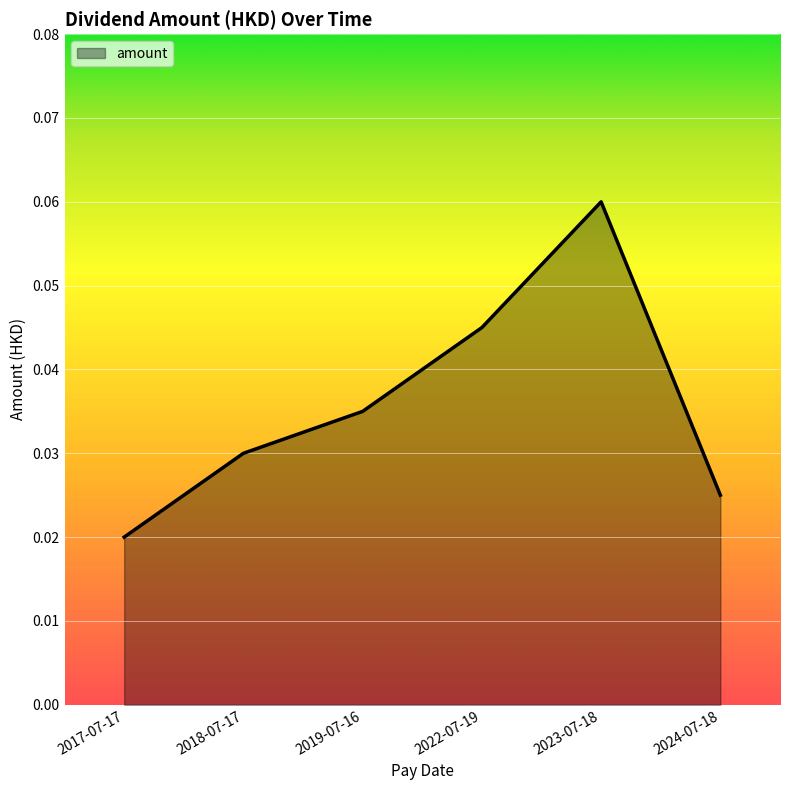

List the labels in order of value, smallest first.

2017-07-17, 2024-07-18, 2018-07-17, 2019-07-16, 2022-07-19, 2023-07-18